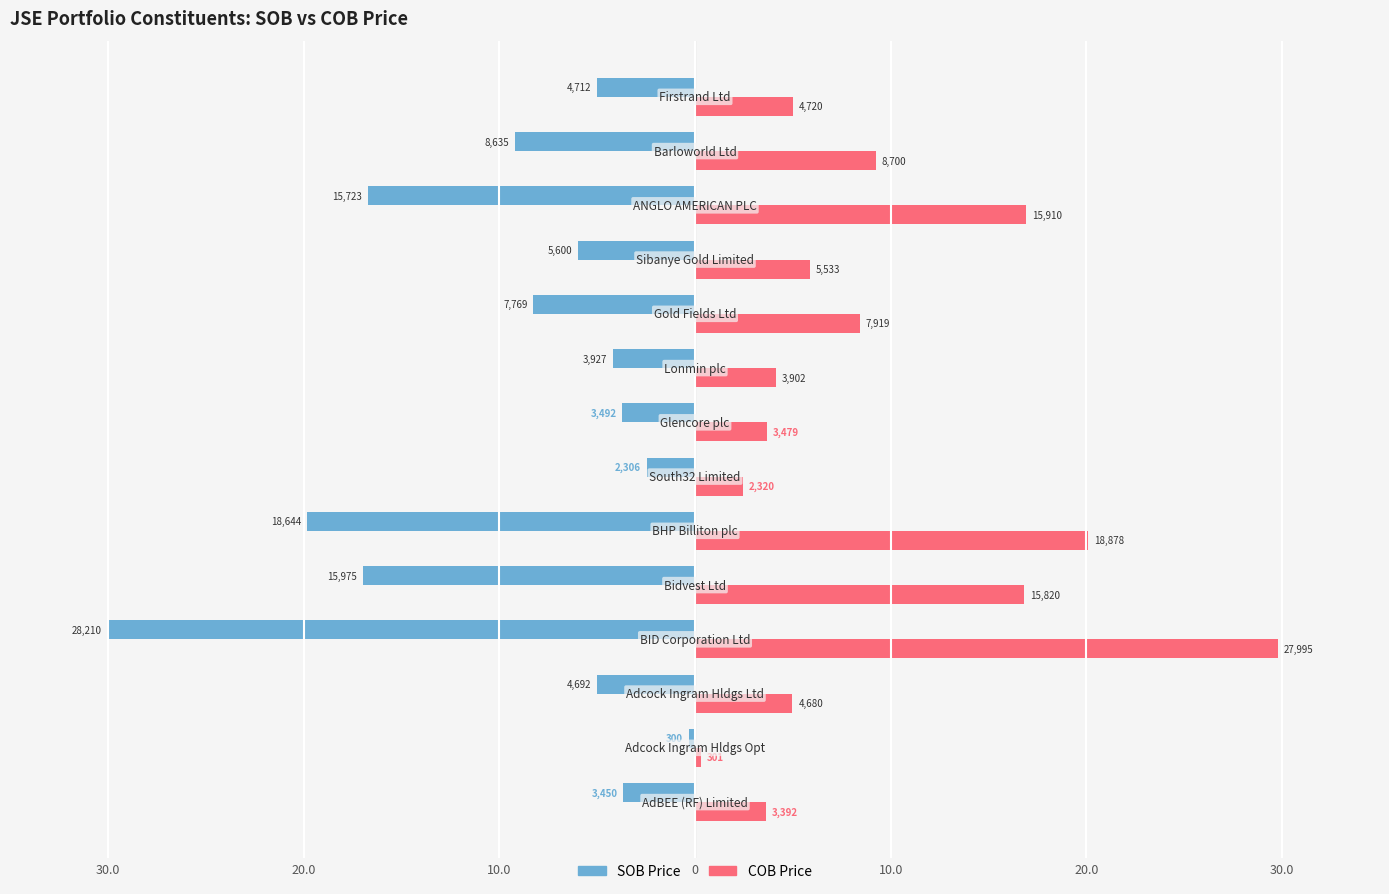

Which series has the largest range (max minus min)?

SOB Price